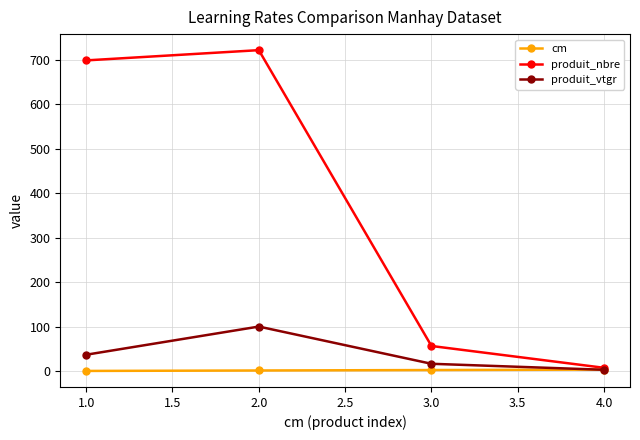

What is the sum of all cm values?

10.0